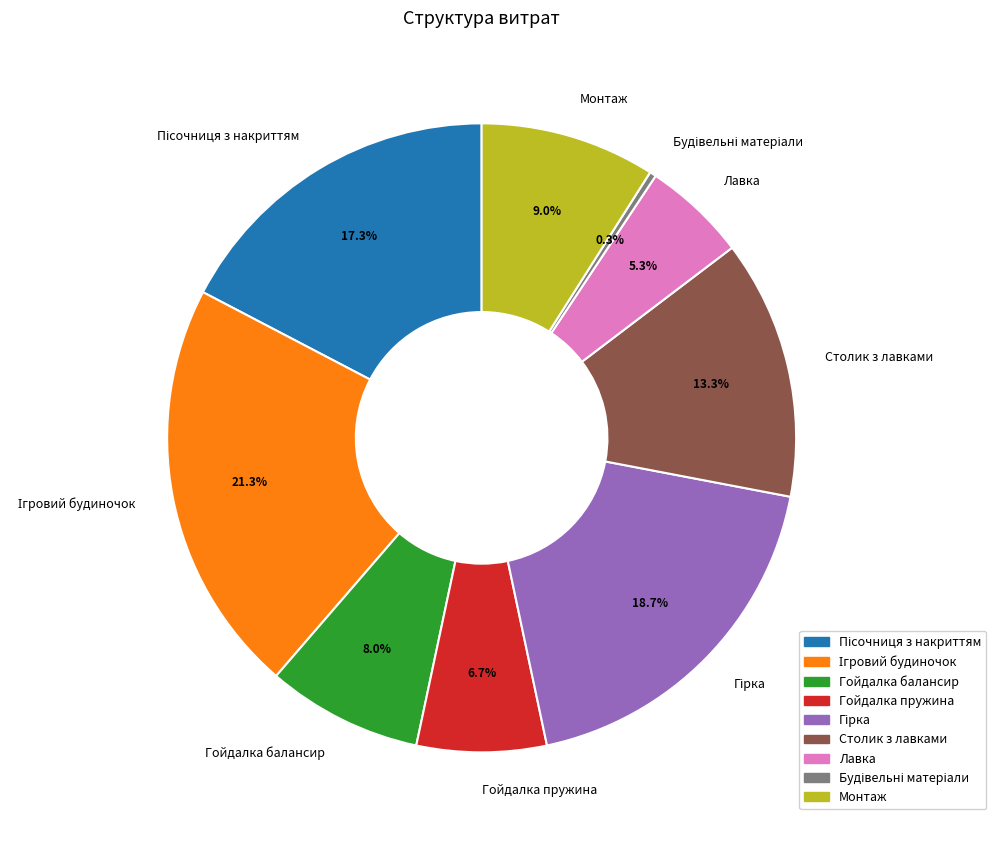

Between Столик з лавками and Монтаж, which is larger?

Столик з лавками